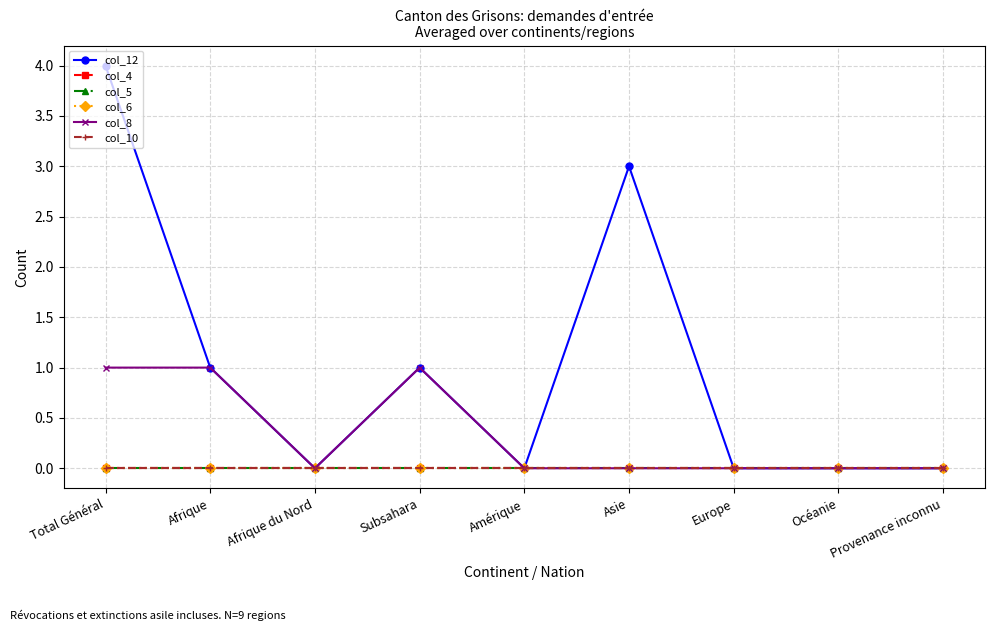

Is this an area chart (filled region under the line)?

No